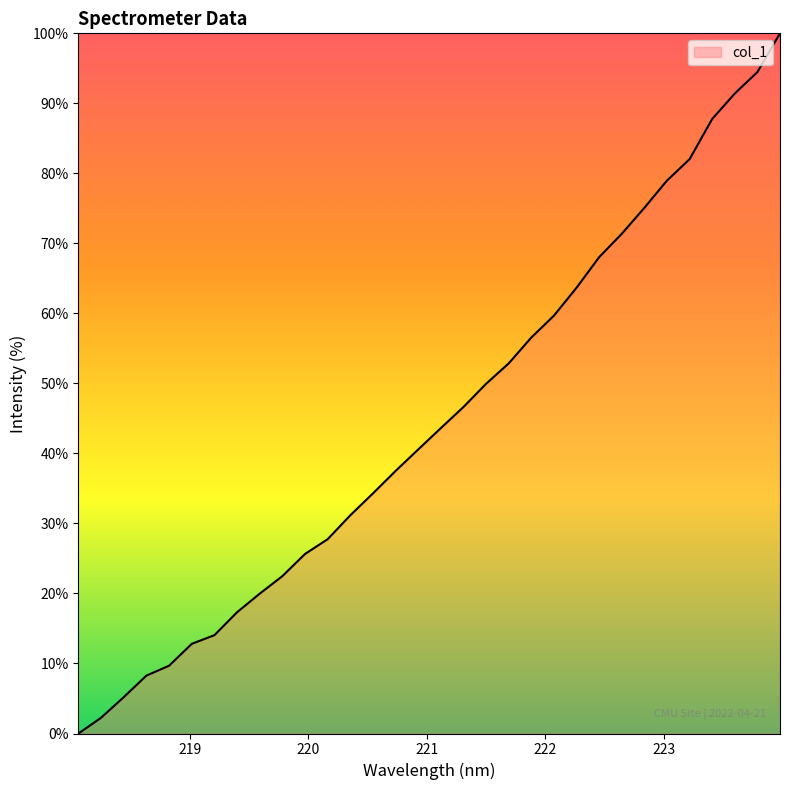

What is the difference between the maximum and minimum values?

100.0